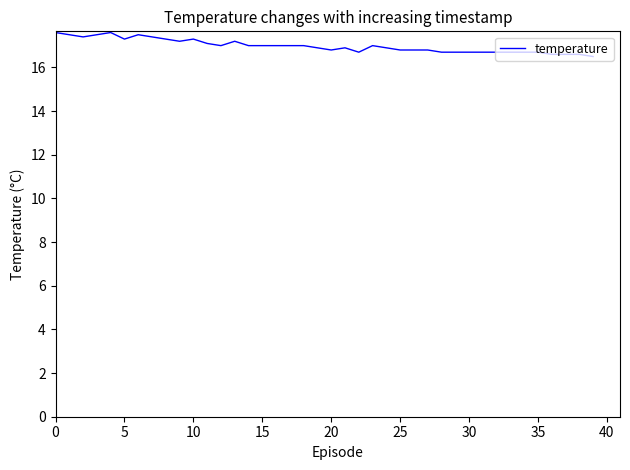

What is the smallest value displayed?

16.5